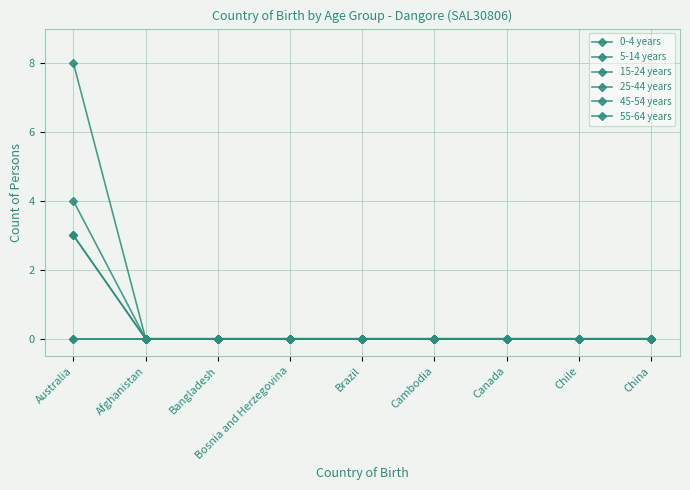

What is the label of the 3rd point from the left?

Bangladesh